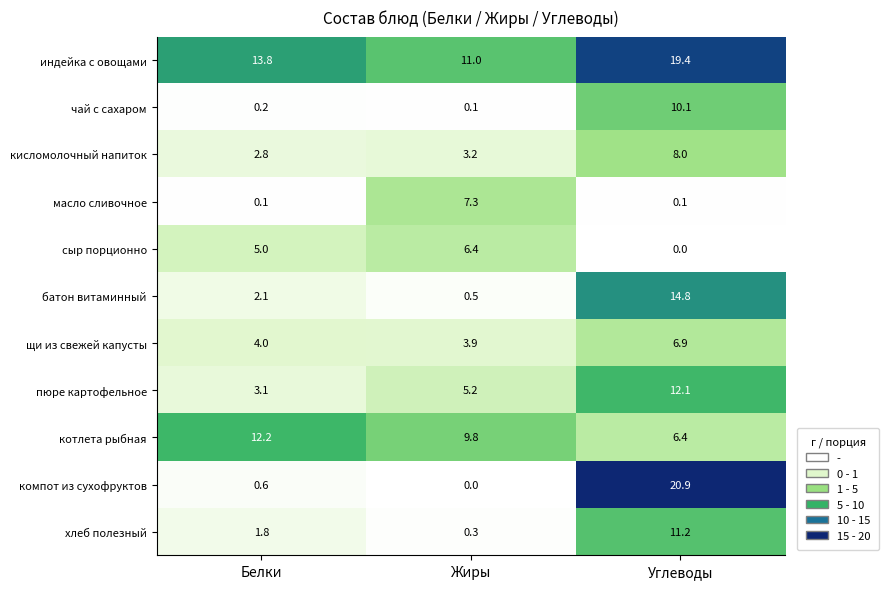

List the series in order of their peak value, lowest first.

сыр порционно, щи из свежей капусты, масло сливочное, кисломолочный напиток, чай с сахаром, хлеб полезный, пюре картофельное, котлета рыбная, батон витаминный, индейка с овощами, компот из сухофруктов